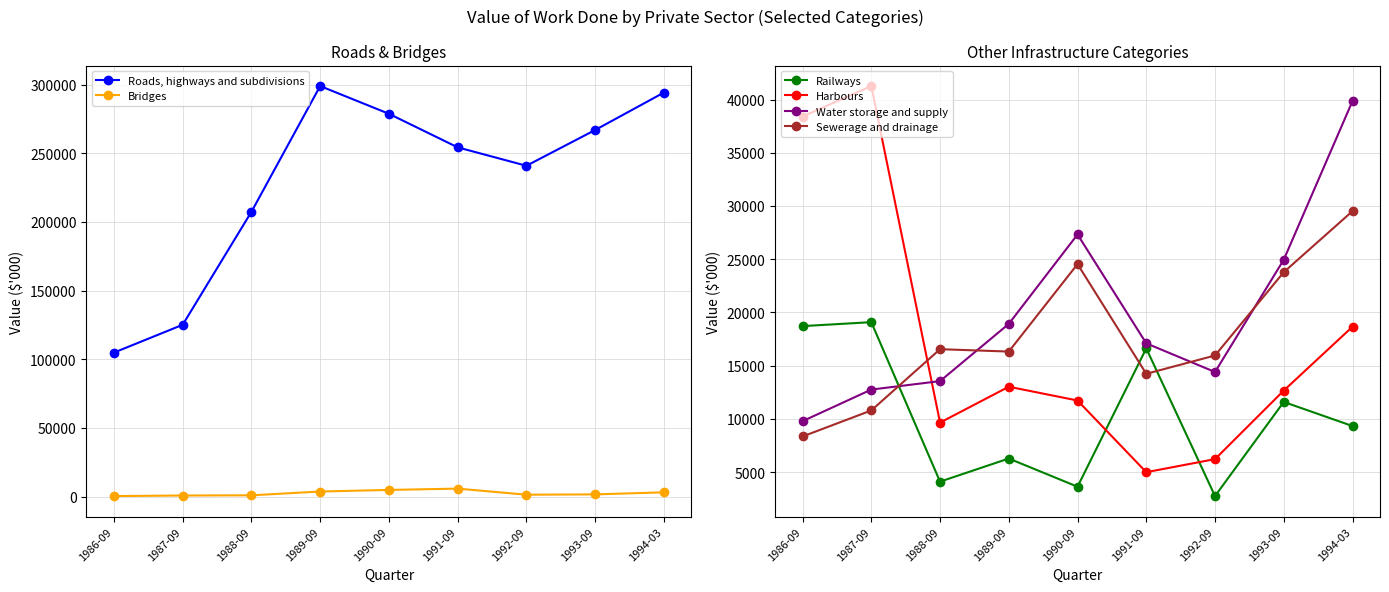

What is the label of the 2nd point from the left?

1987-09